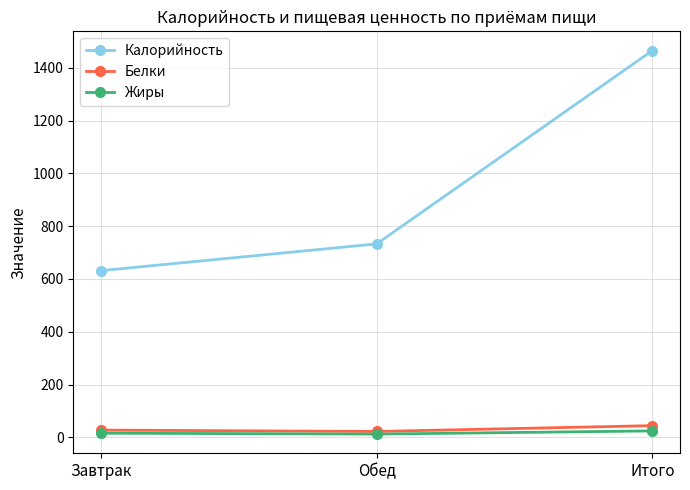

At which category is the sum across all series the highest?

Итого